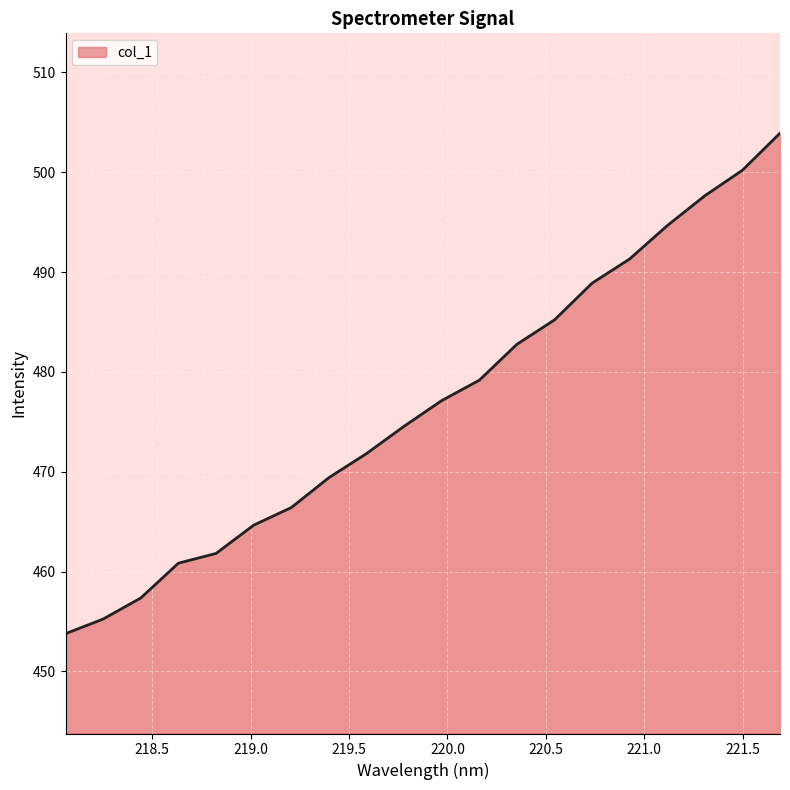

What is the maximum value shown in the chart?

503.9